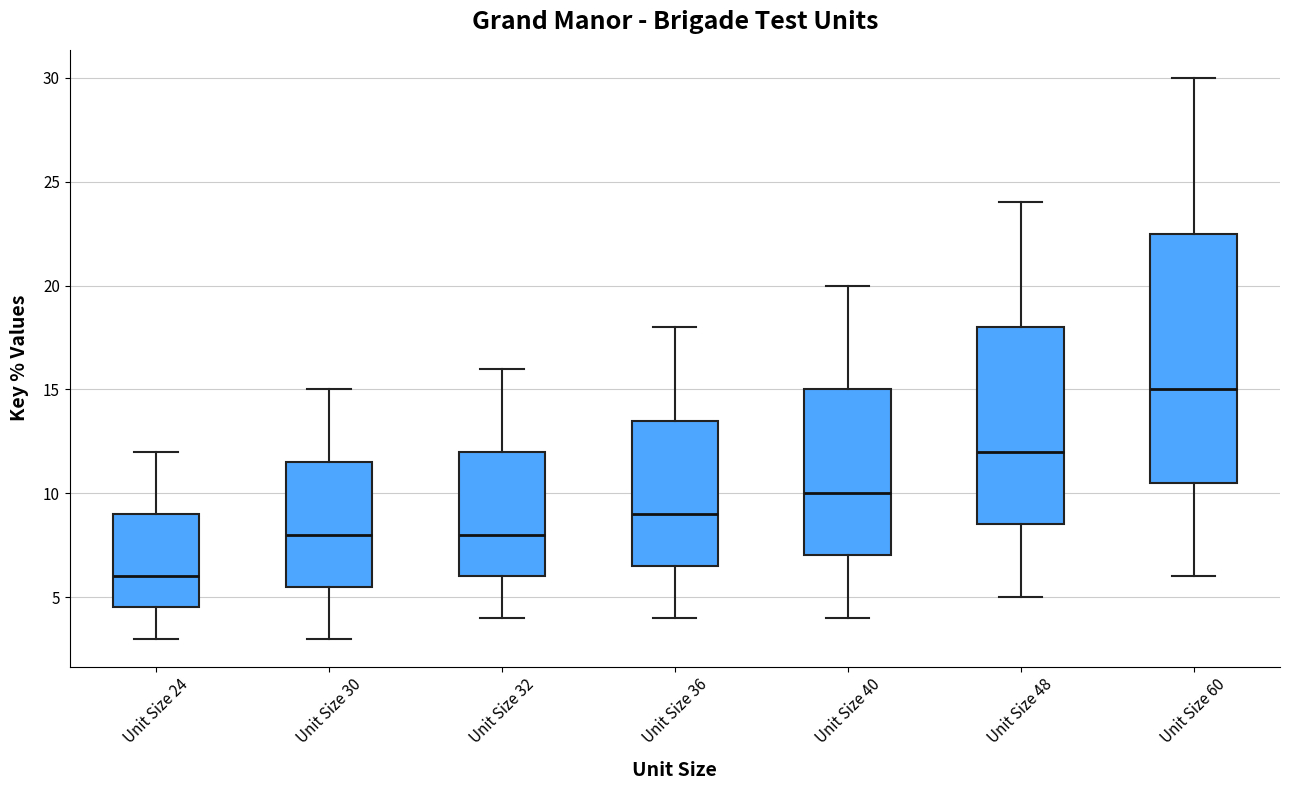

Which box's median line is the lowest?

Unit Size 24